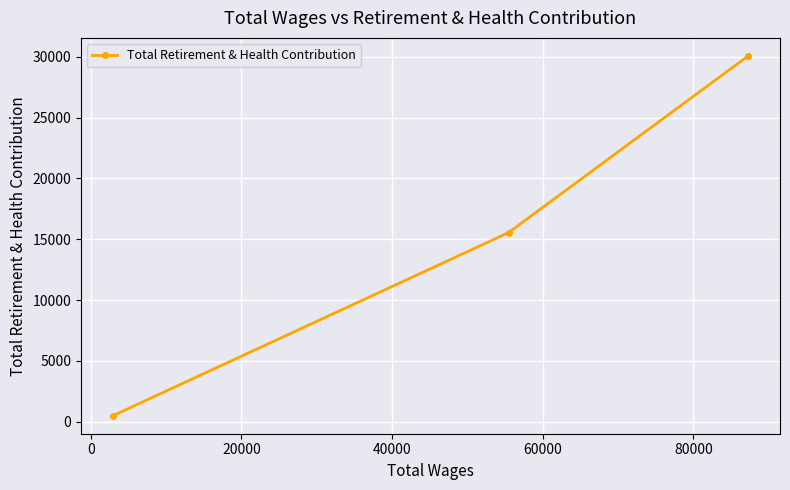

What is the greatest value displayed?

30073